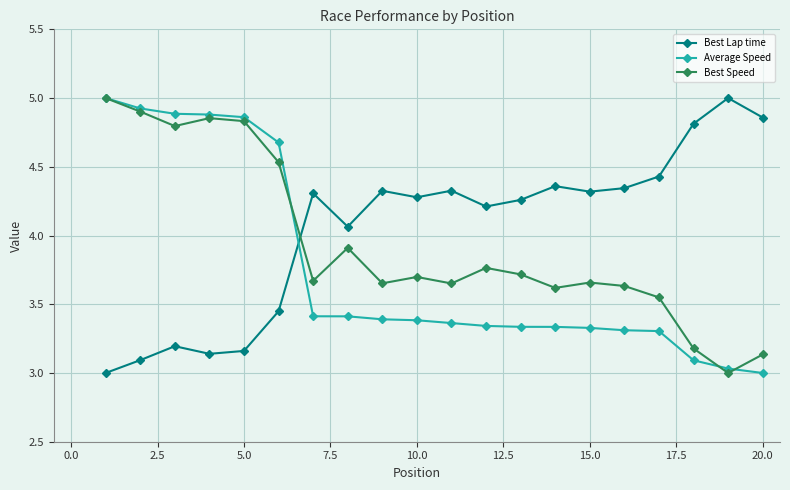

What is the maximum value for Best Lap time?

5.0